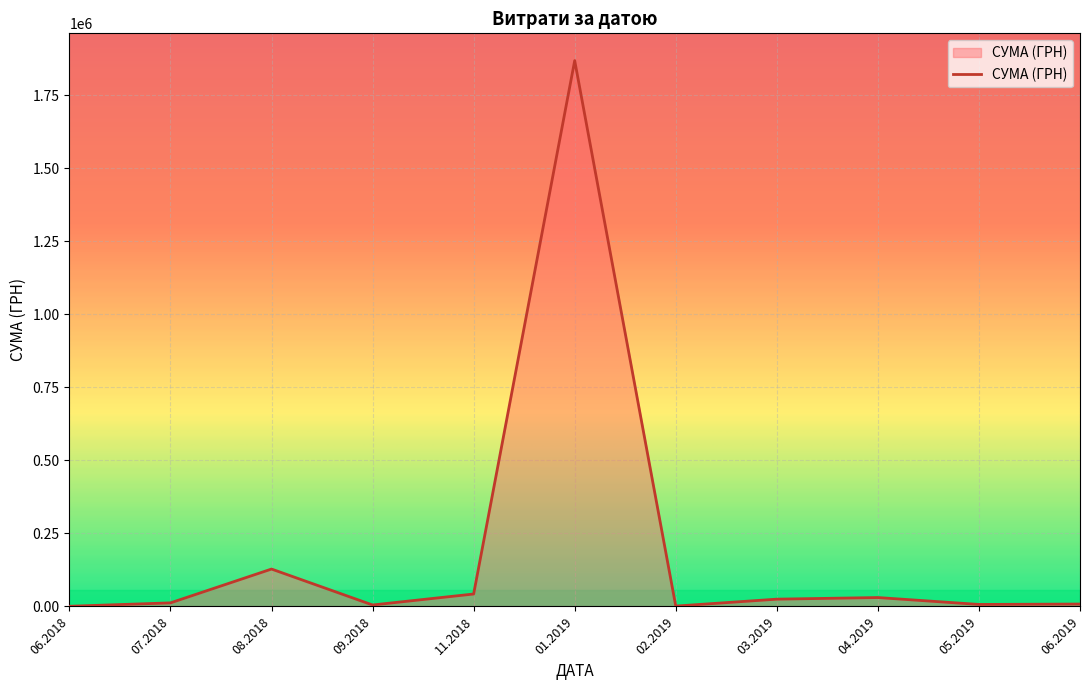

Is it true that the value at 11.2018 is 42570.0?

True